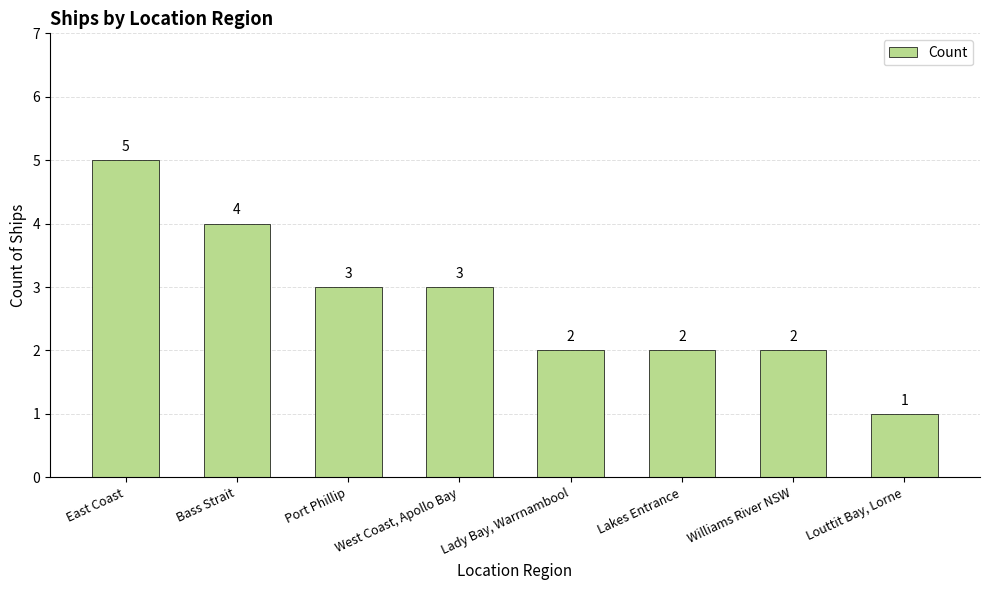

Count the values in the range 2 to 4.

6